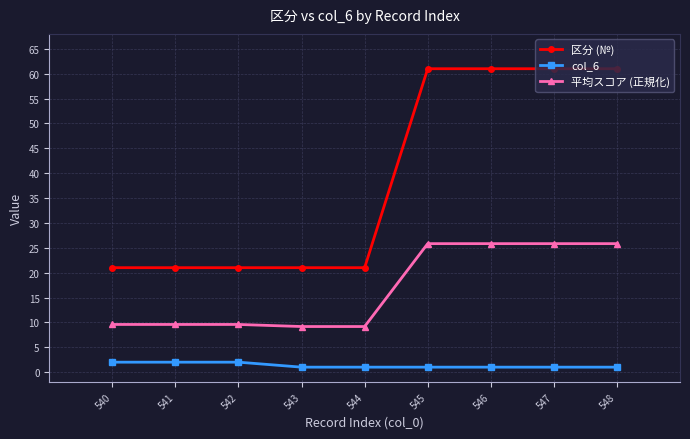

Is the value of col_6 at 545 greater than the value of 平均スコア (正規化) at 541?

No